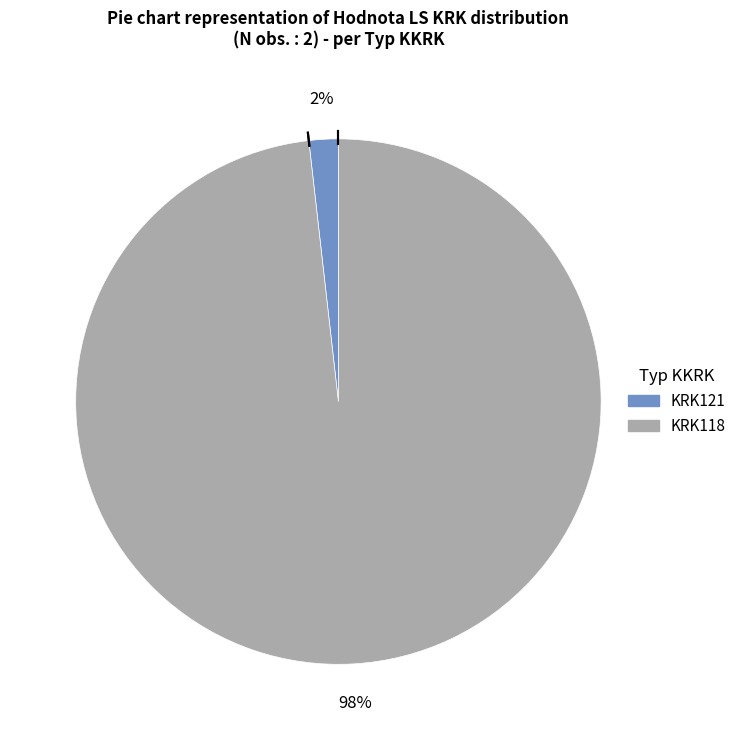

To the nearest percent, what is the difference between the largest and smallest slice percentages?

96%